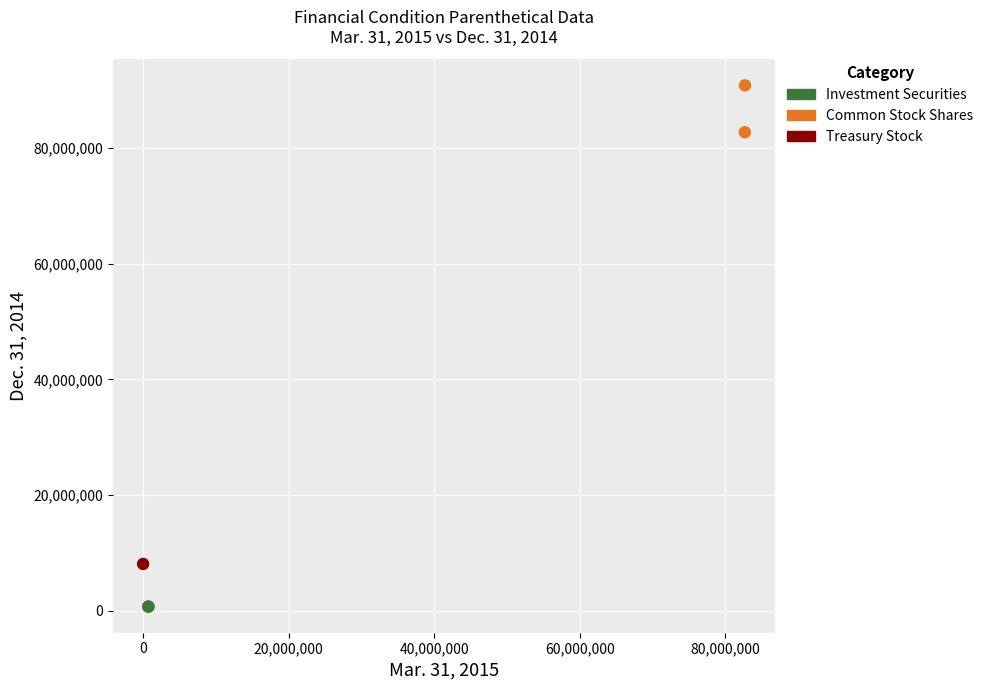

What are all the series names shown in the legend?

Investment Securities, Common Stock Shares, Treasury Stock